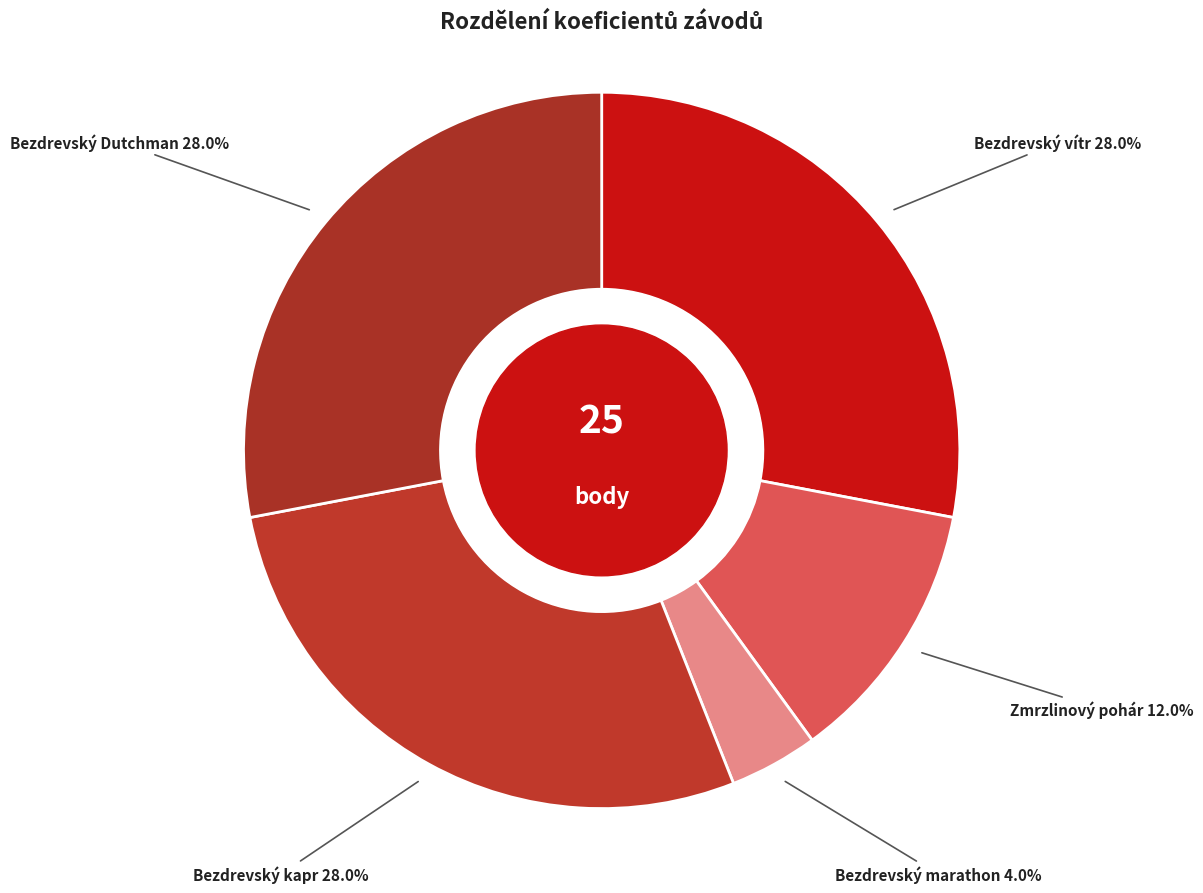

What is the total percentage of Bezdrevský Dutchman and Zmrzlinový pohár?

40.0%